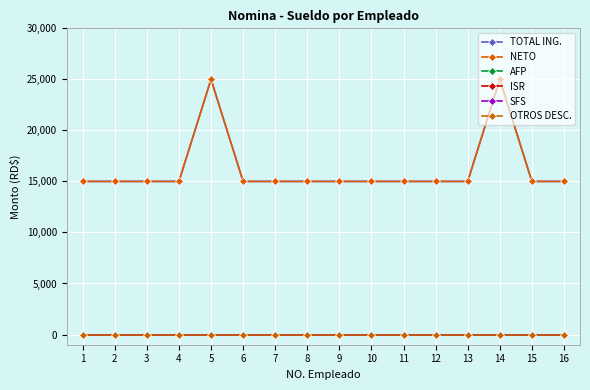

True or false: NETO and AFP intersect in this chart.

False